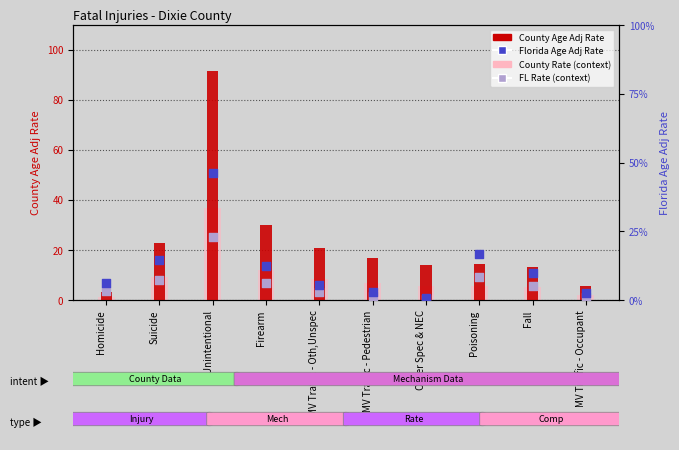

Which series reaches the minimum Y coordinate?

FL Rate (context)